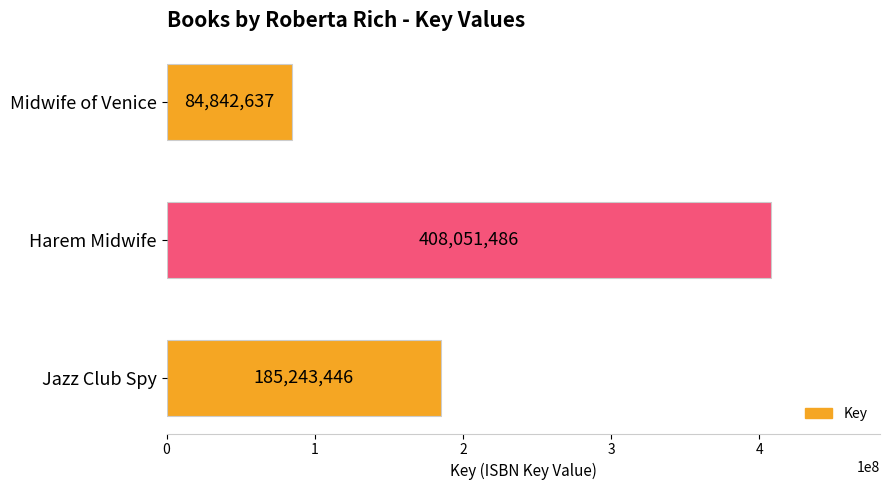

What is the ratio of the value at Harem Midwife to the value at Jazz Club Spy?

2.2